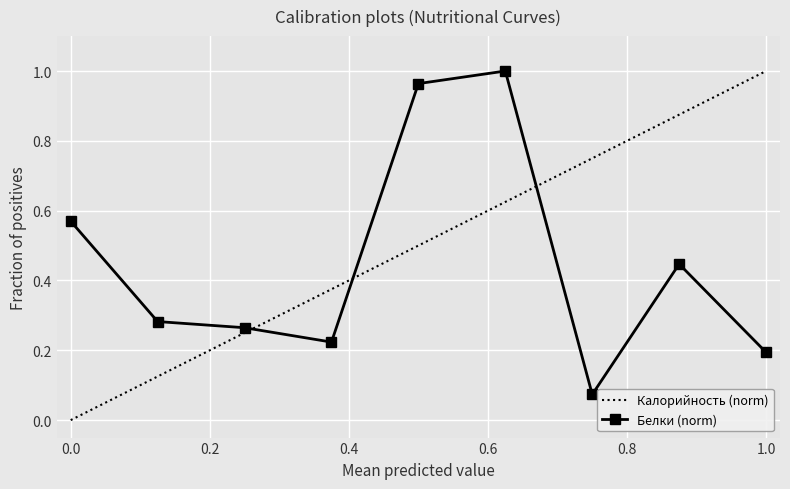

List the series in order of their overall mean, highest first.

Калорийность (norm), Белки (norm)